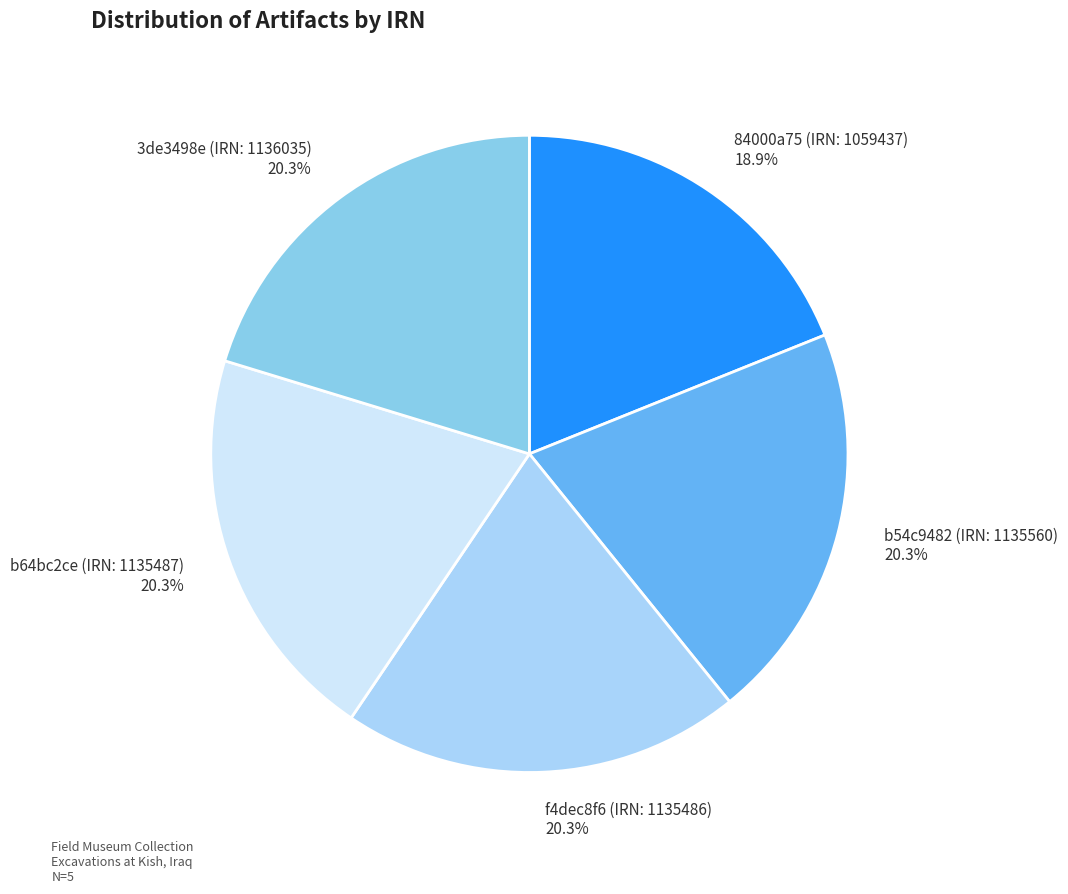

Between b54c9482 (IRN: 1135560) and 84000a75 (IRN: 1059437), which is larger?

b54c9482 (IRN: 1135560)